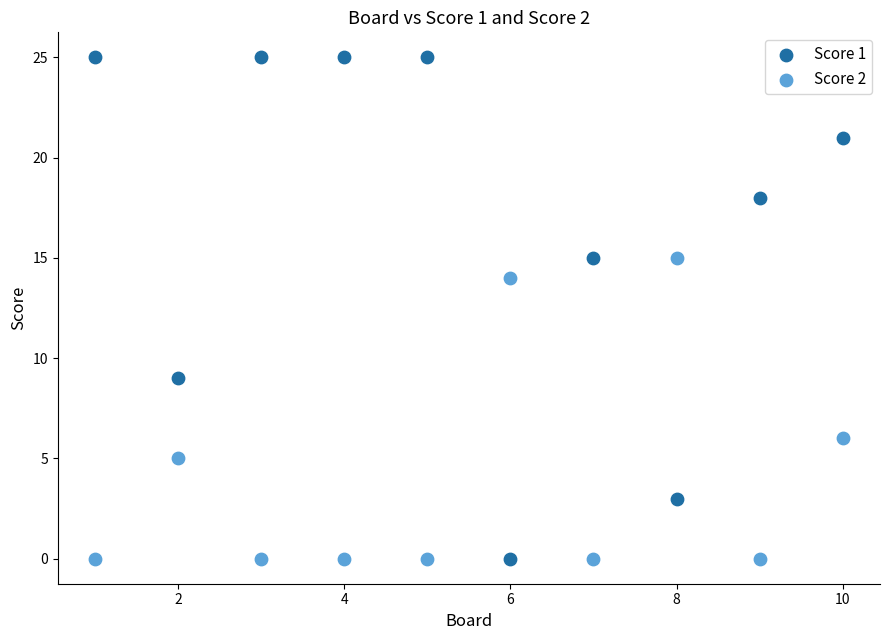

In the Score 2 series, what Y value is closest to 7?

6